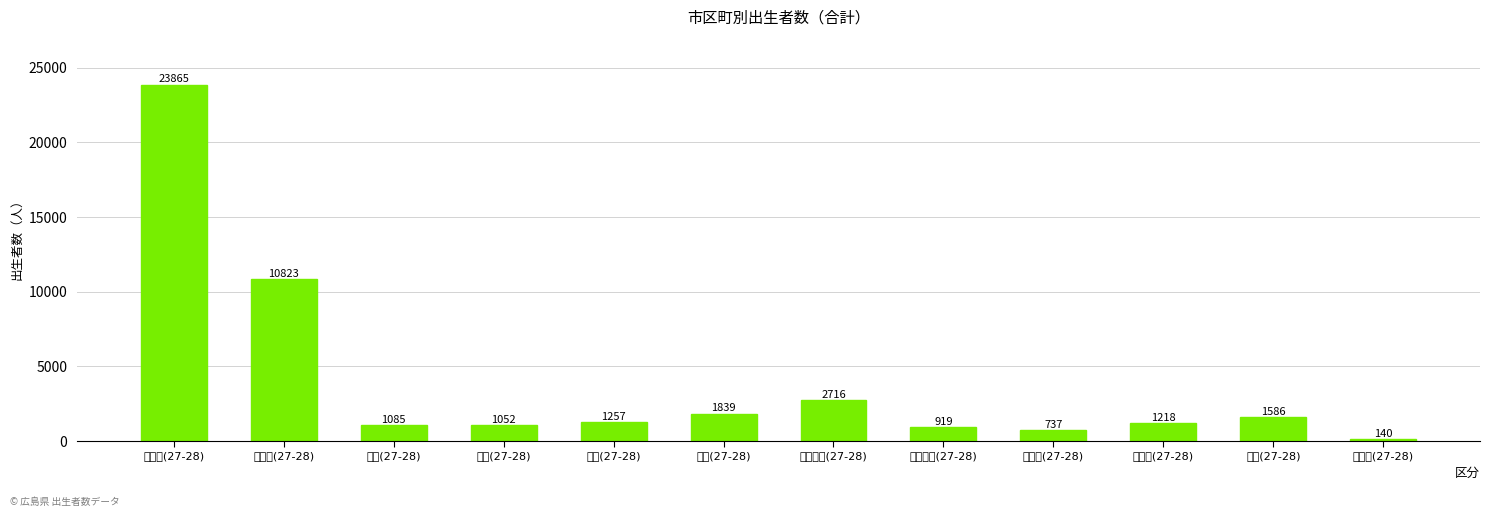

At which label does the data first exceed 1257?

県総数(27-28)